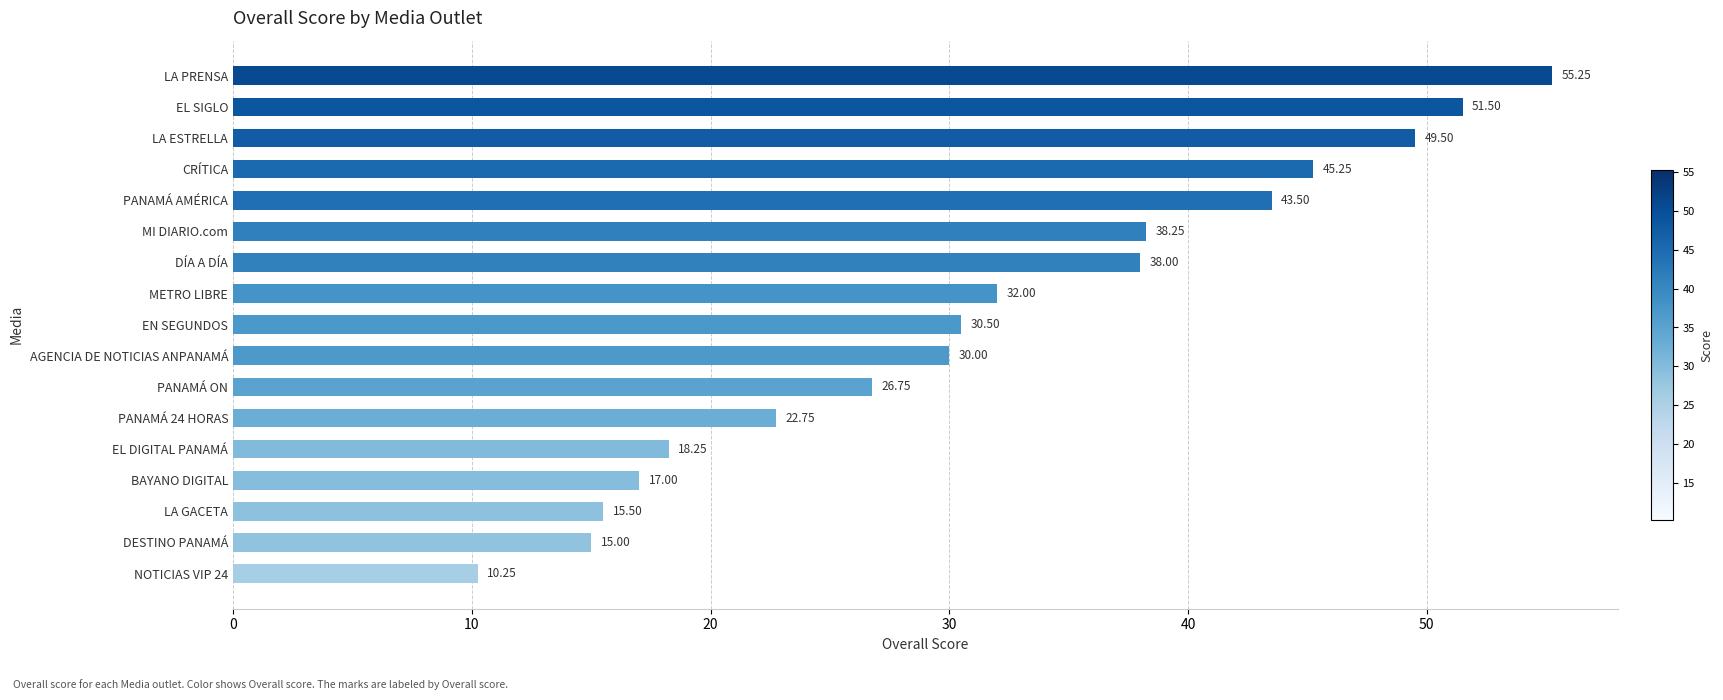

At which label is the value closest to 32?

METRO LIBRE